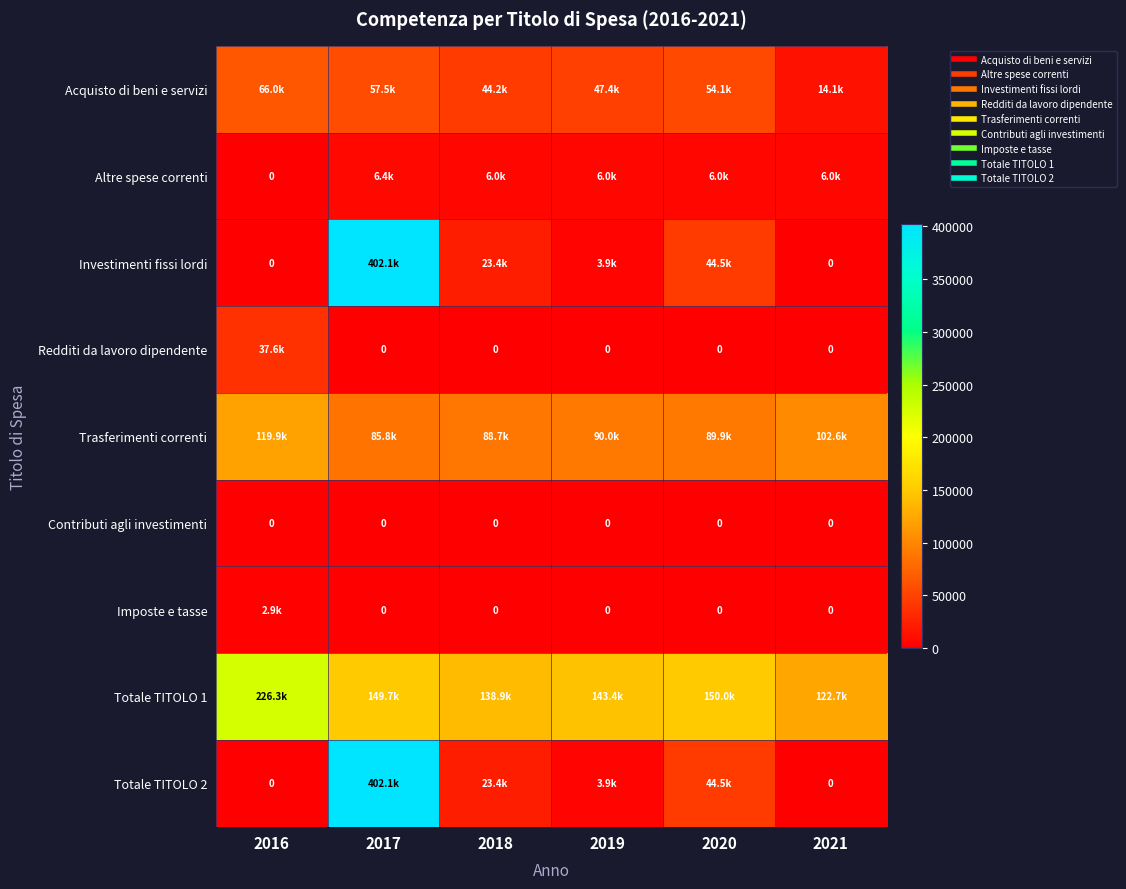

List the labels in order of Contributi agli investimenti value, smallest first.

2016, 2017, 2018, 2019, 2020, 2021